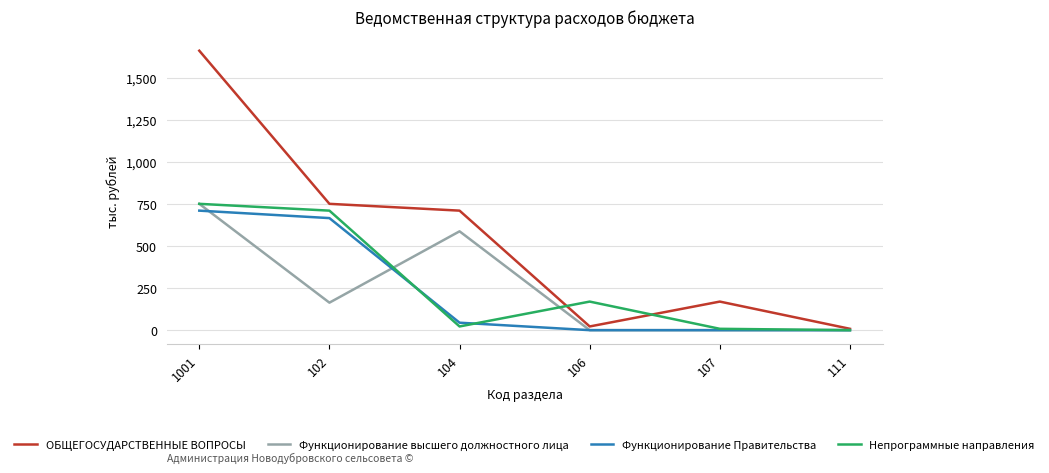

Reading left to right, transcribe all the data shown in this chart.

ОБЩЕГОСУДАРСТВЕННЫЕ ВОПРОСЫ: 1662.9	751.7	711.2	22.0	170.0	8.0
Функционирование высшего должностного лица: 751.7	163.6	588.1	0.0	0.0	0.0
Функционирование Правительства: 711.2	666.8	44.4	0.0	0.0	0.0
Непрограммные направления: 751.7	711.2	22.0	170.0	8.0	0.0